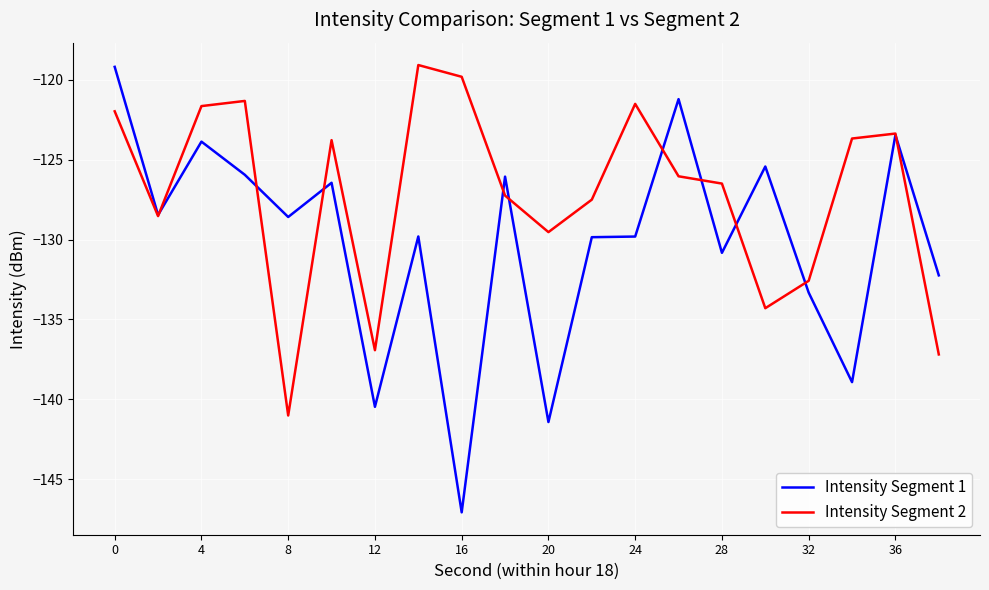

Which series has the largest total across all categories?

Intensity Segment 2